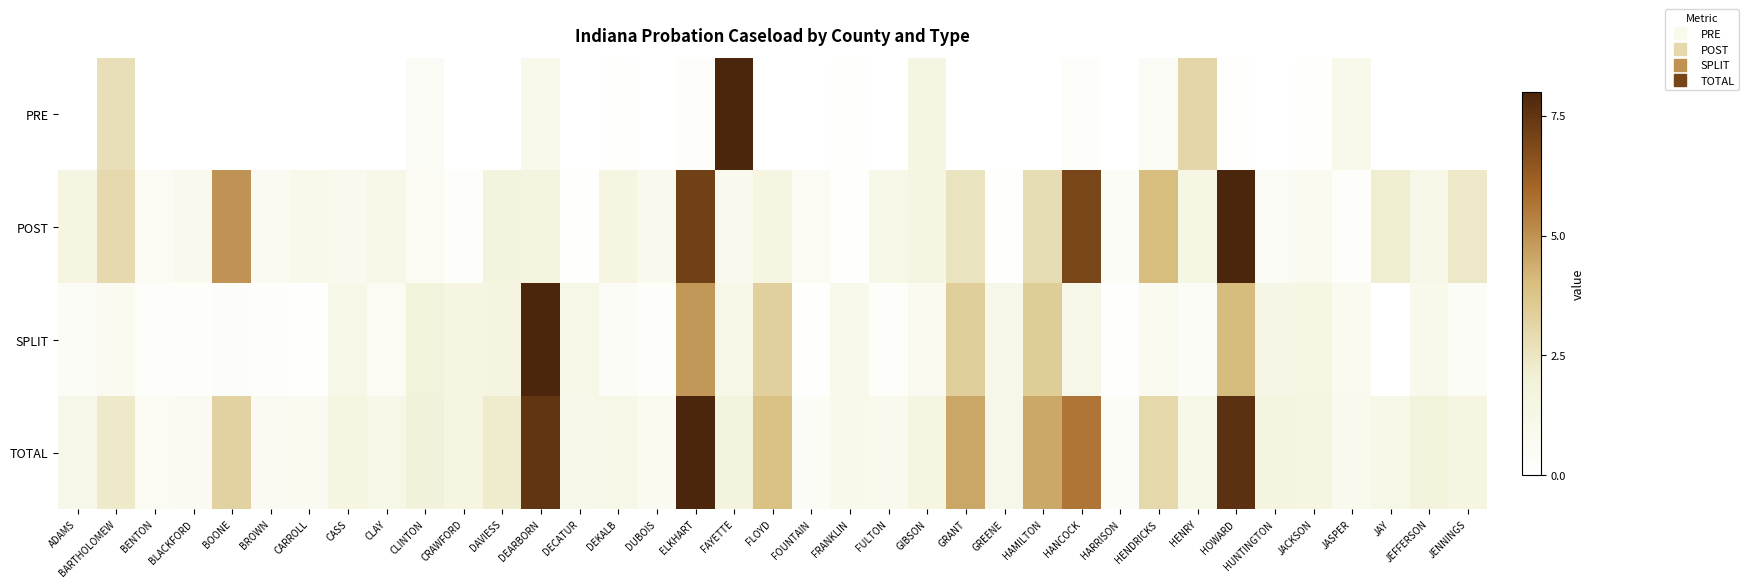

What is the spread (max minus min) of values at GRANT?

4.5